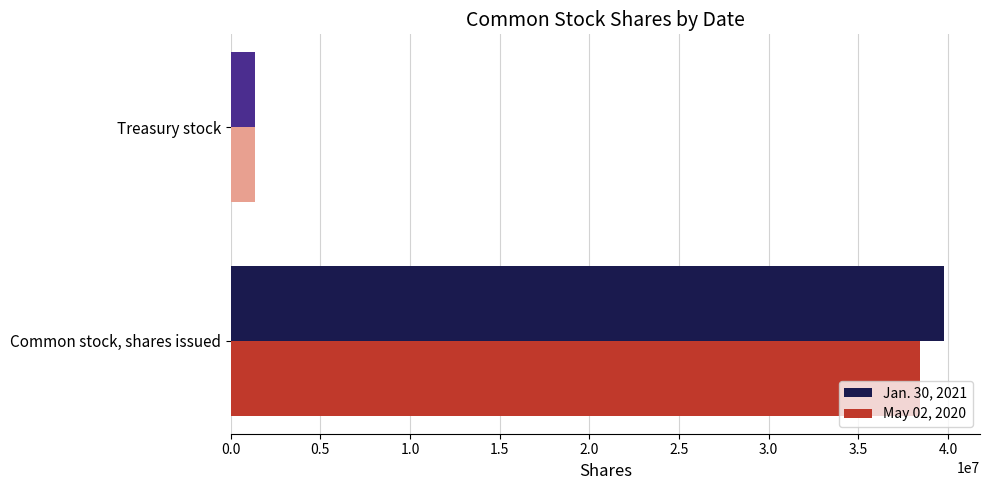

What is the spread (max minus min) of values at Common stock, shares issued?

1355251